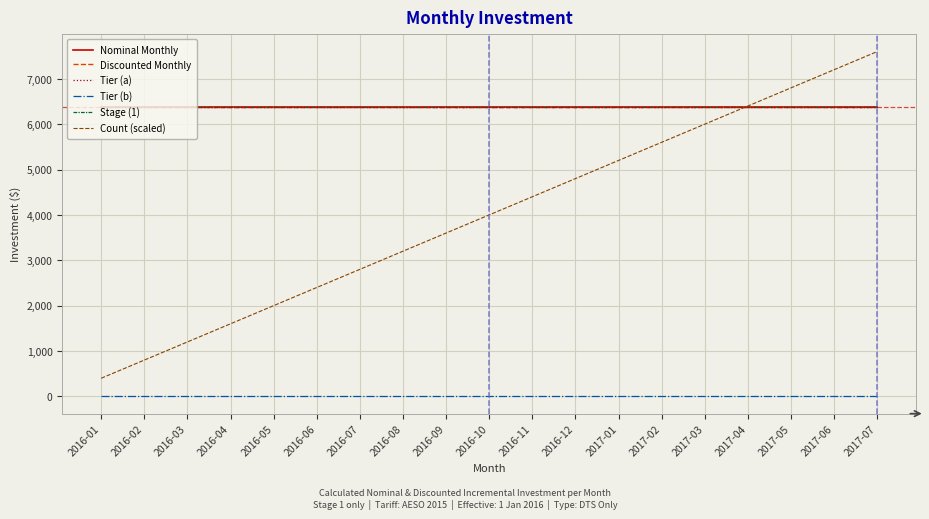

True or false: Tier (b) and Stage (1) cross at least once.

False